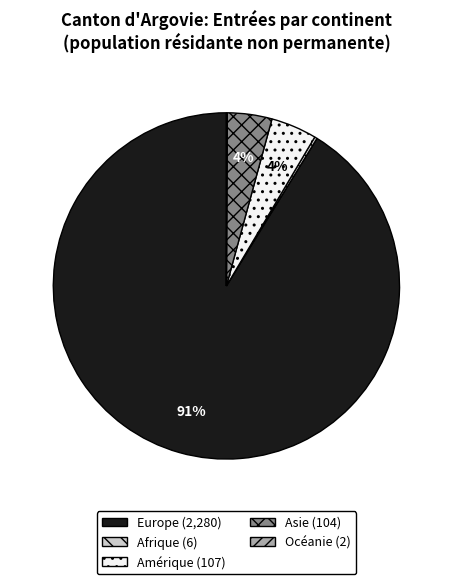

To the nearest percent, what is the average slice percentage?

20%